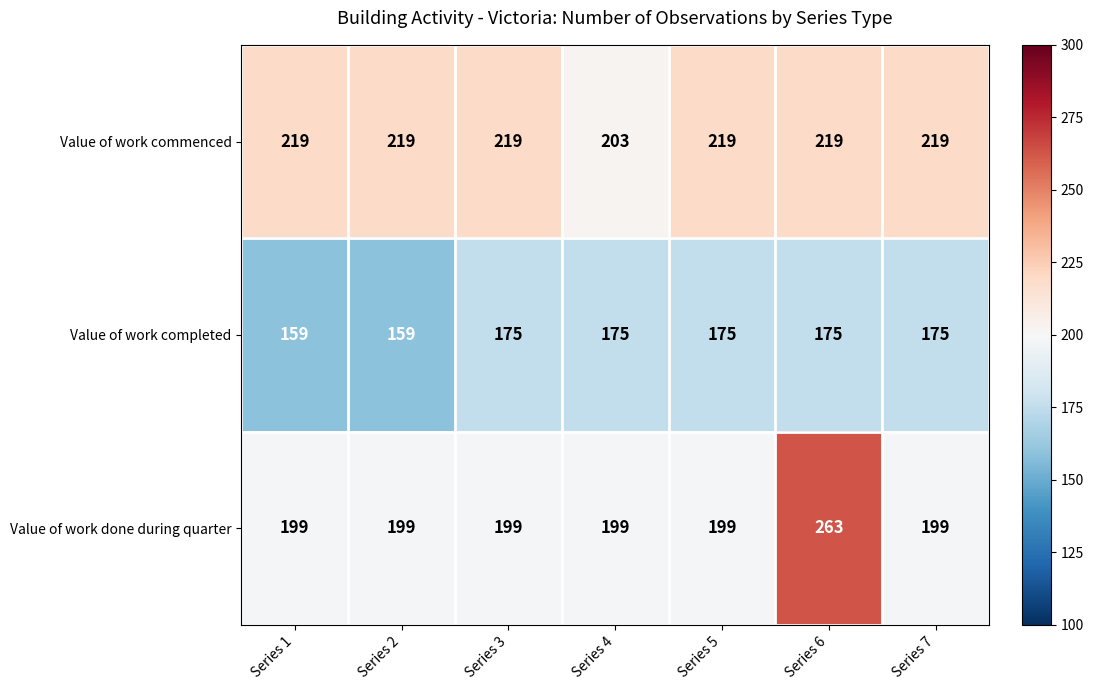

The Value of work done during quarter series shows 49 at Series 3. True or false?

False